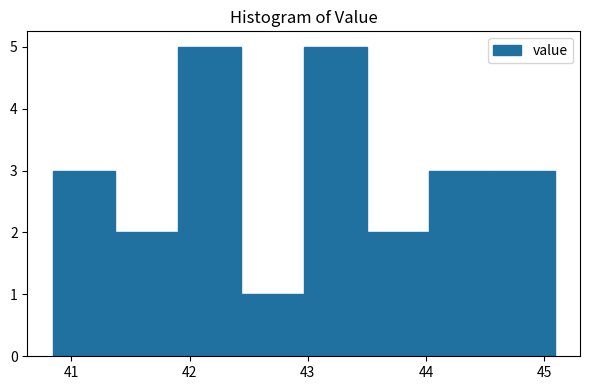

Reading left to right, transcribe this chart: for each bar, give the range it covers on the x-axis and its height. Neither the bar edges nor the heights are printed on the chart, so give them approximately, as read against the axes.

40.8 to 41.4: 3
41.4 to 41.9: 2
41.9 to 42.4: 5
42.4 to 43.0: 1
43.0 to 43.5: 5
43.5 to 44.0: 2
44.0 to 44.6: 3
44.6 to 45.1: 3